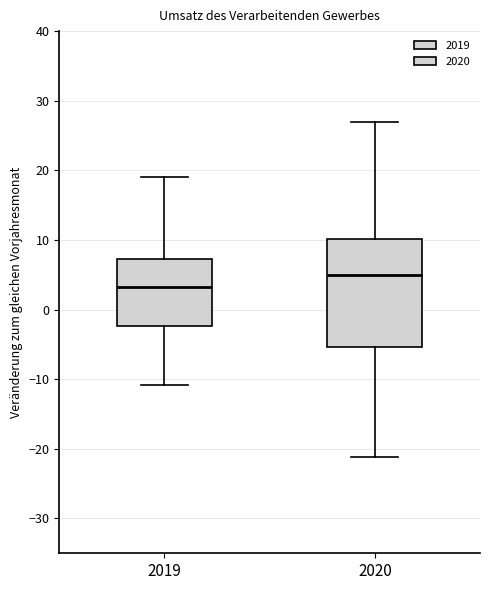

Where does the lower whisker of the box at x = 2020 end on the y-axis? The values are not printed on the chart, so give them approximately, as read against the axis.

-21